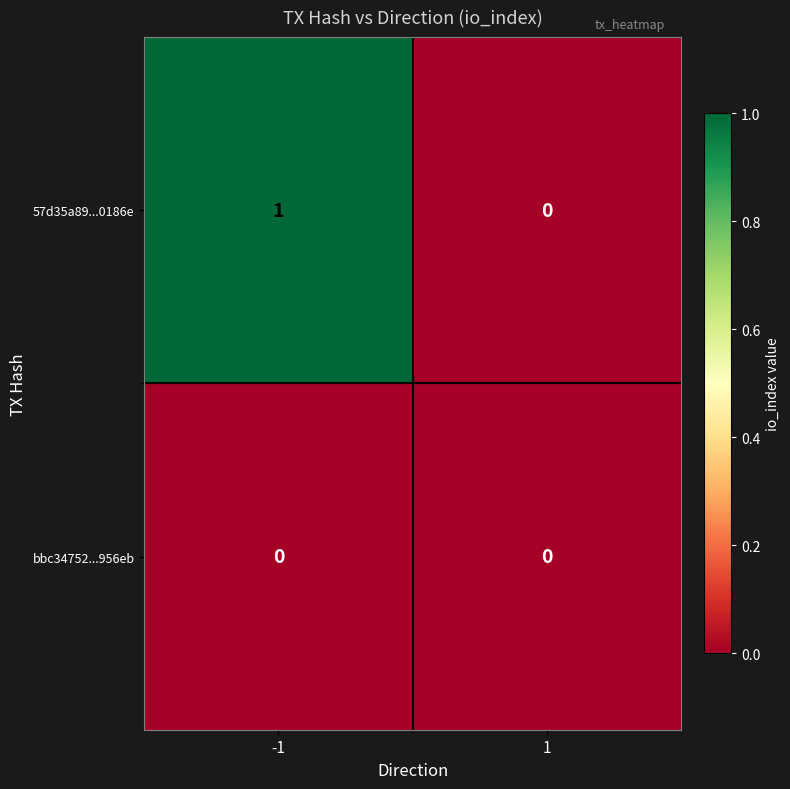

Reading right to left, what are all the values shown in this chart?

57d35a89...0186e: 0	1
bbc34752...956eb: 0	0